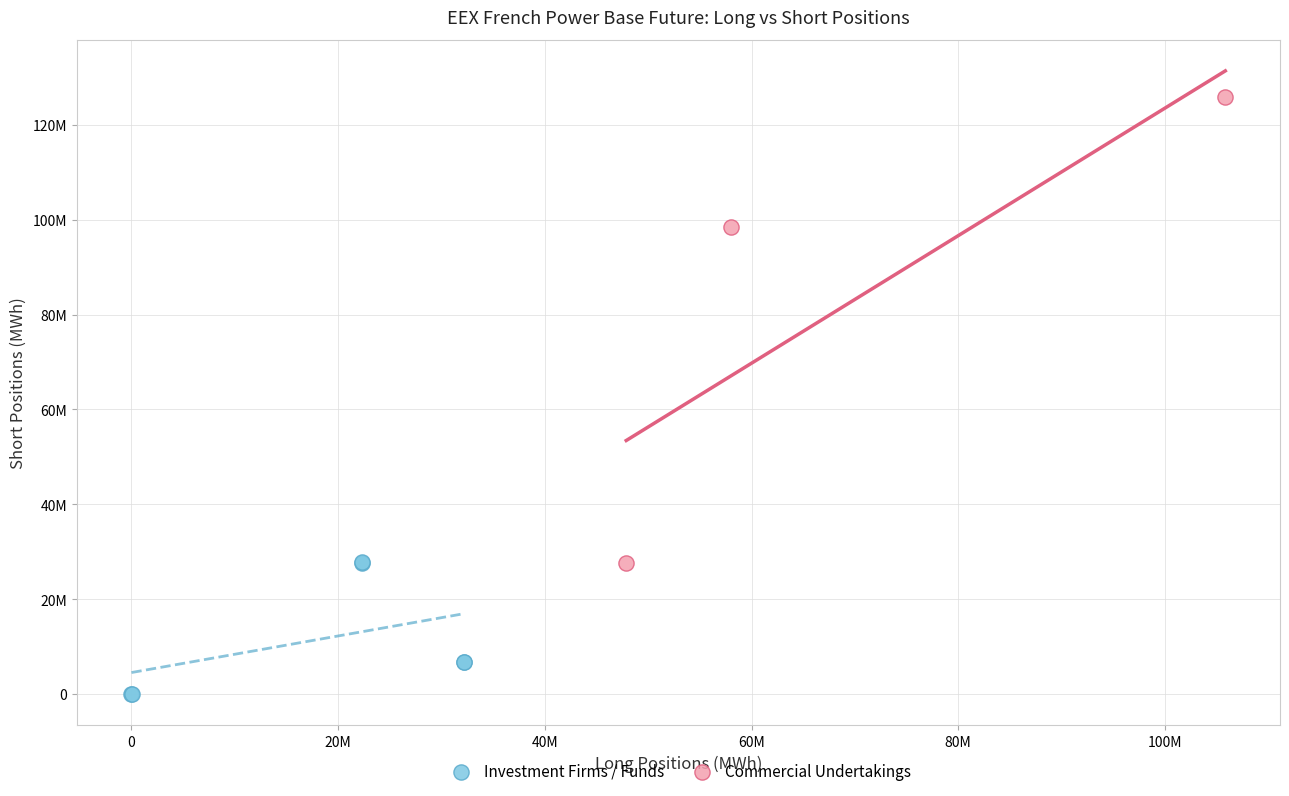

Which series contains the lowest Y value?

Investment Firms / Funds